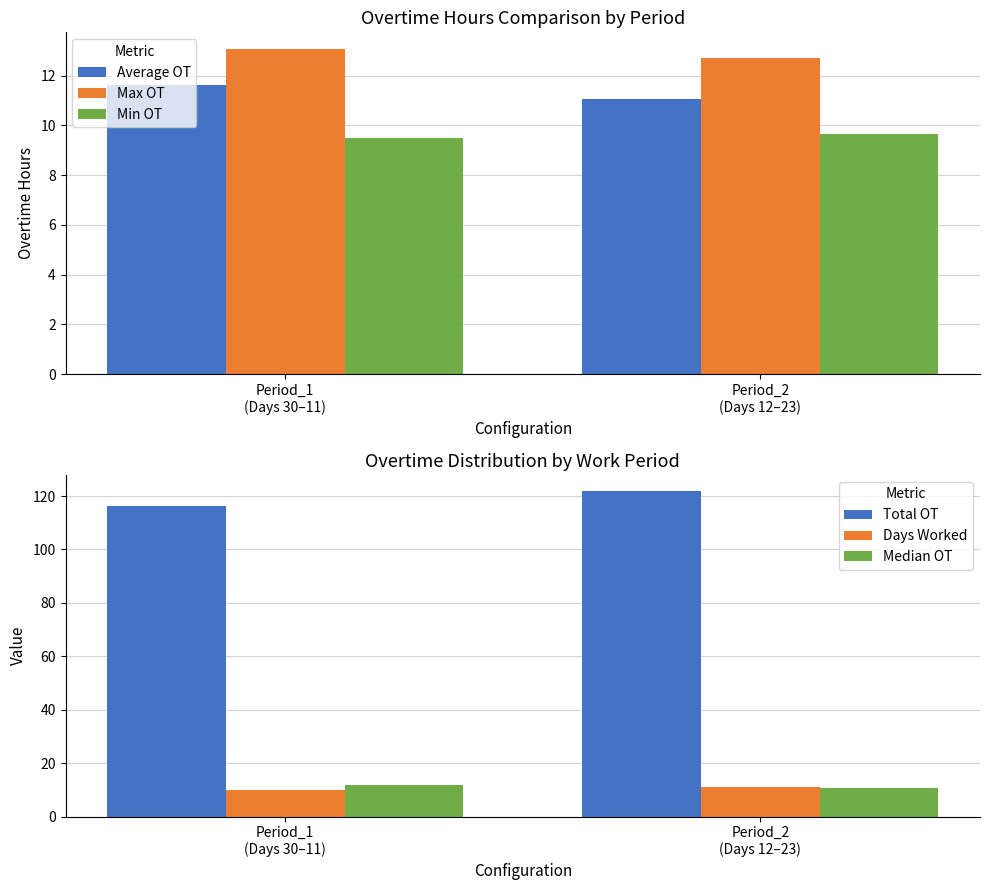

Reading right to left, list all the values displayed in this chart.

Average OT: Period_2
(Days 12–23)=11.1	Period_1
(Days 30–11)=11.6
Max OT: Period_2
(Days 12–23)=12.7	Period_1
(Days 30–11)=13.1
Min OT: Period_2
(Days 12–23)=9.7	Period_1
(Days 30–11)=9.5
Total OT: Period_2
(Days 12–23)=121.8	Period_1
(Days 30–11)=116.4
Days Worked: Period_2
(Days 12–23)=11.0	Period_1
(Days 30–11)=10.0
Median OT: Period_2
(Days 12–23)=10.9	Period_1
(Days 30–11)=11.8